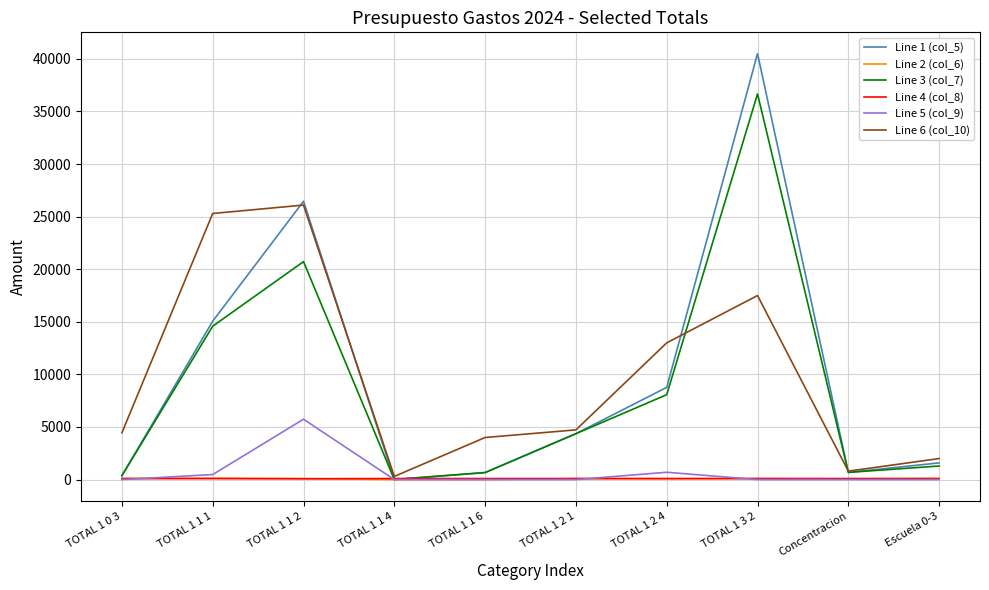

What is the greatest value displayed?

40500.0